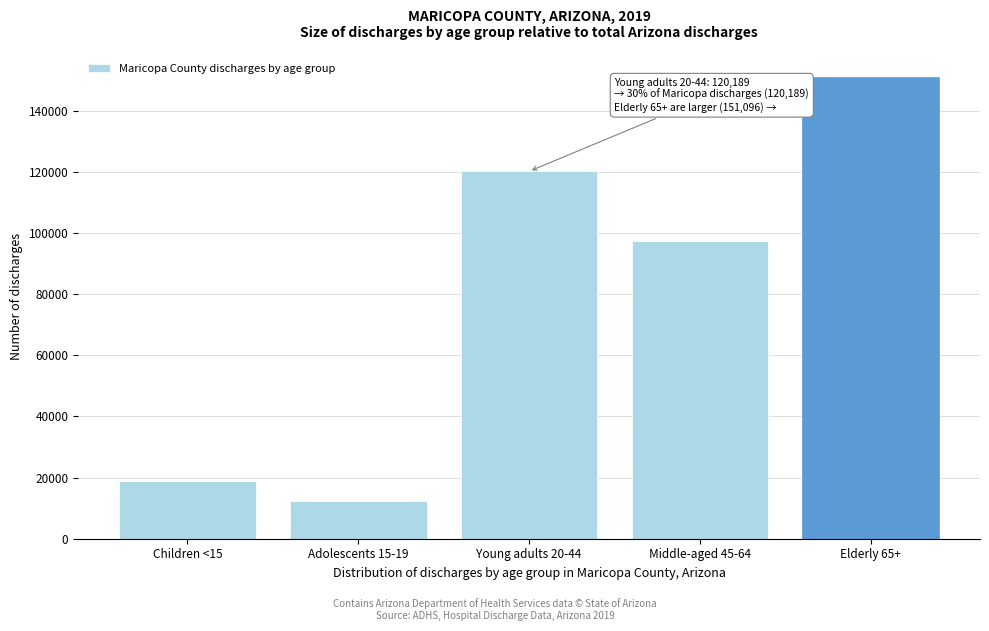

Reading right to left, what are all the values shown in this chart?

Elderly 65+=151096	Middle-aged 45-64=97562	Young adults 20-44=120189	Adolescents 15-19=12311	Children <15=18936